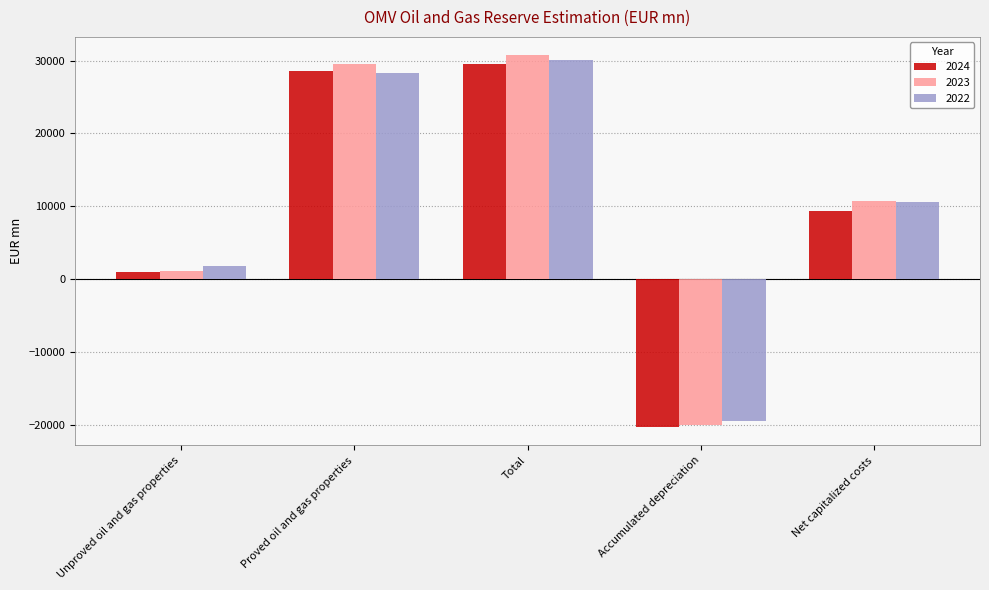

What is the total value across all series at Total?

90332